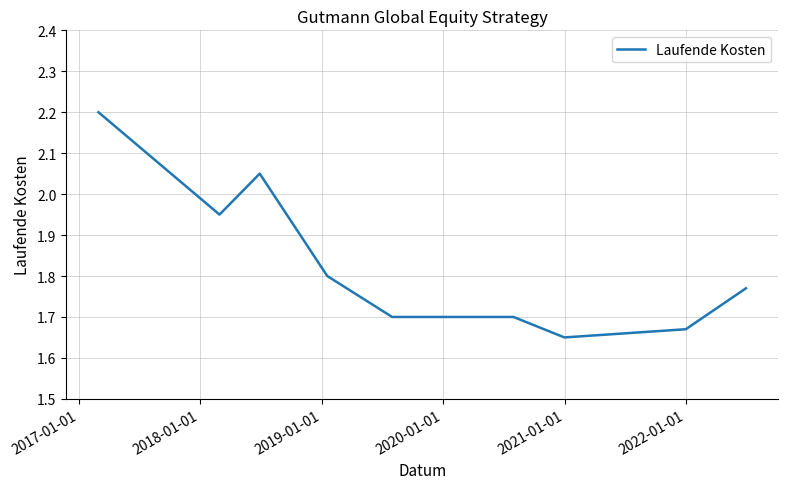

What is the maximum value shown in the chart?

2.2